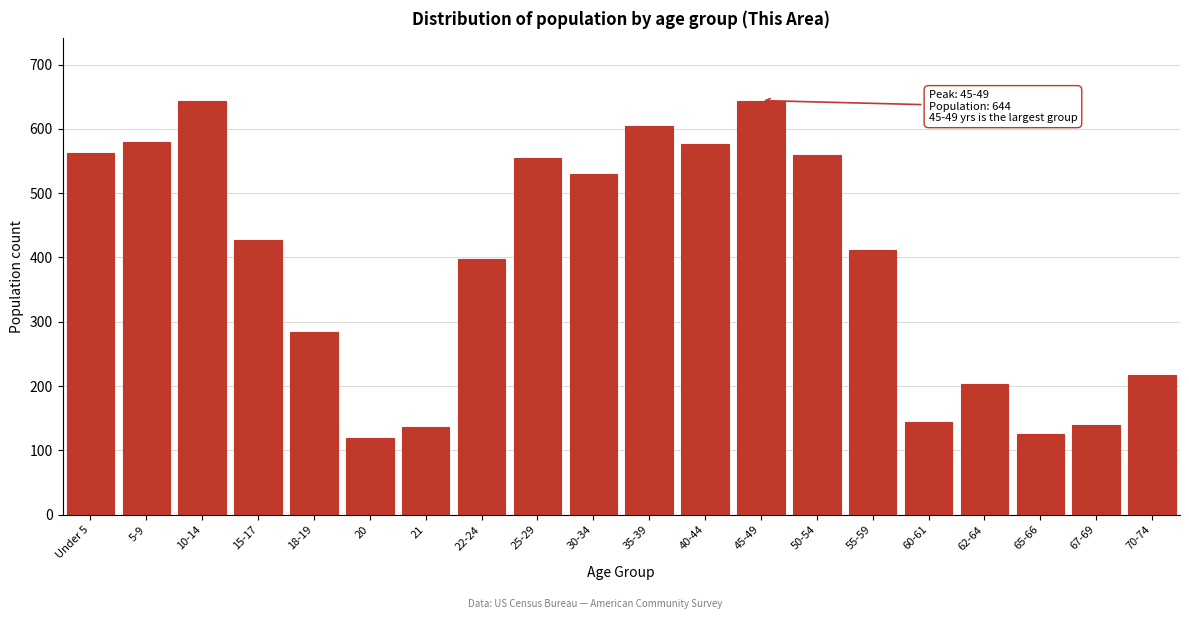

What is the value of the 20th bar from the left?

217